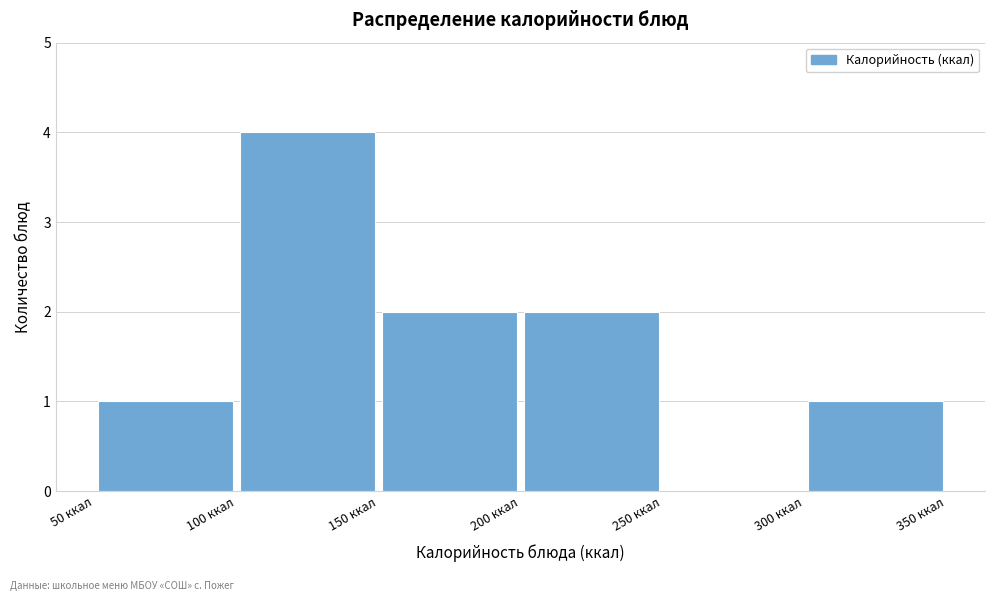

Reading left to right, list every bar in this chart as the range it spans on the x-axis followed by its height. The values are not printed on the chart, so give them approximately, as read against the axis.

50 to 100: 1
100 to 150: 4
150 to 200: 2
200 to 250: 2
250 to 300: 0
300 to 350: 1